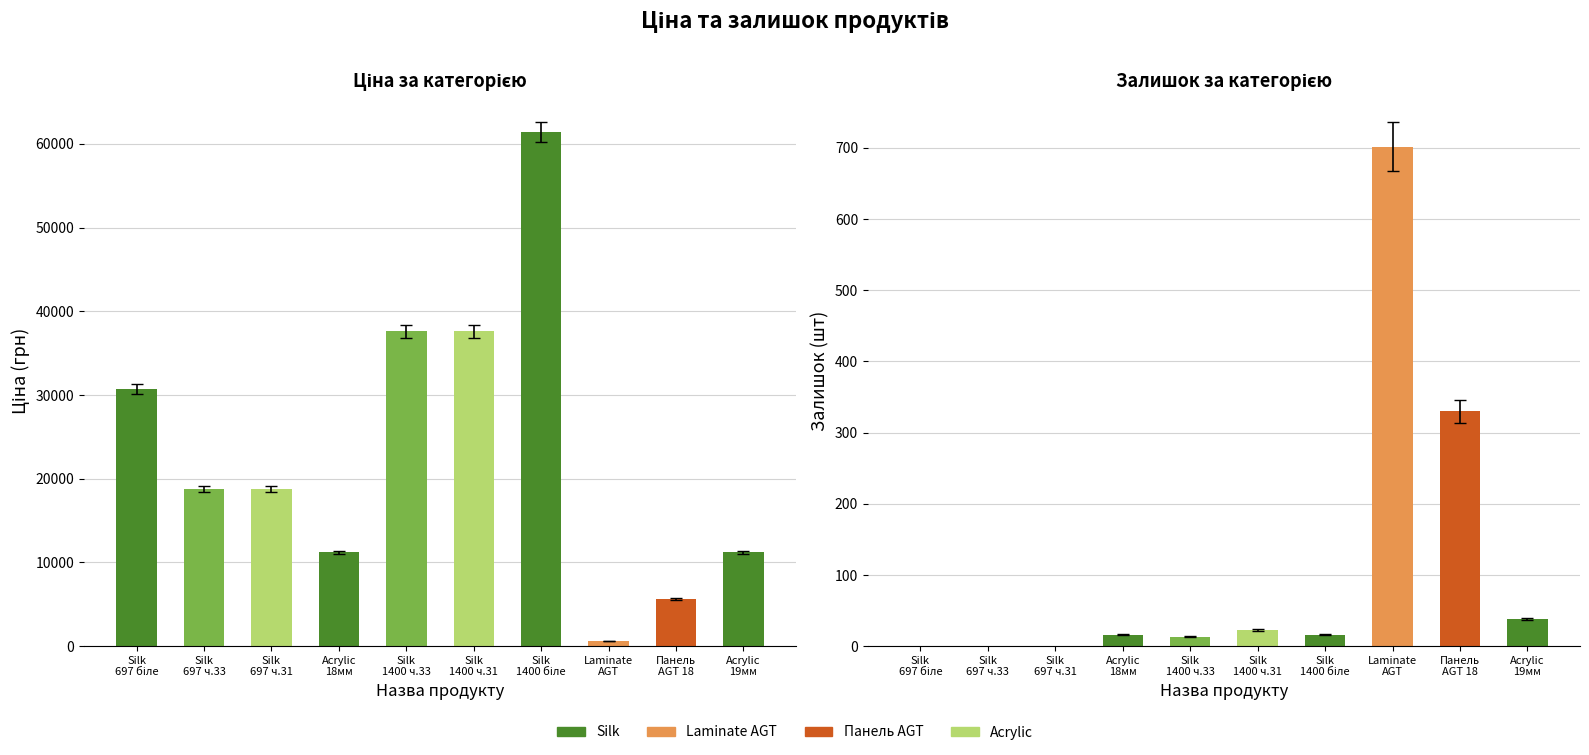

Is the value of Залишок at Silk 697 ч.33 greater than the value of Ціна at Silk 1400 ч.33?

No